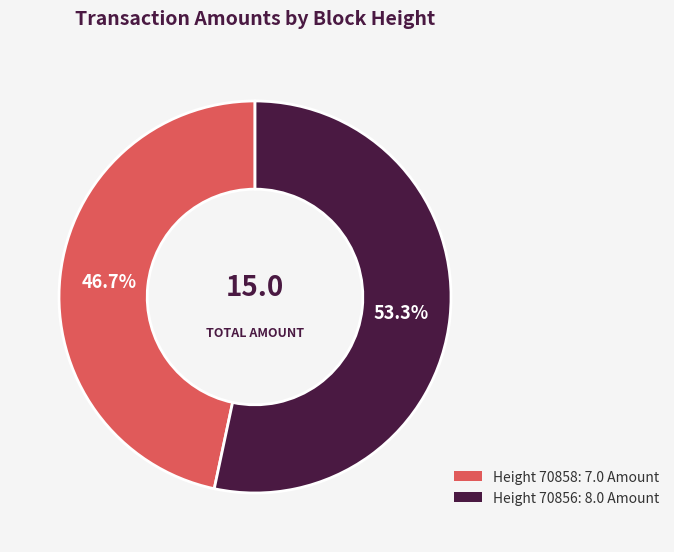

Does any single category account for the majority?

Yes